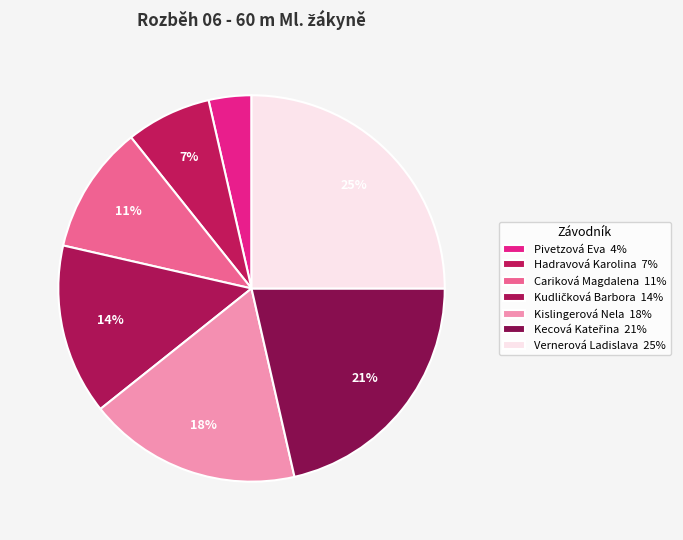

To the nearest percent, what is the average slice percentage?

14%